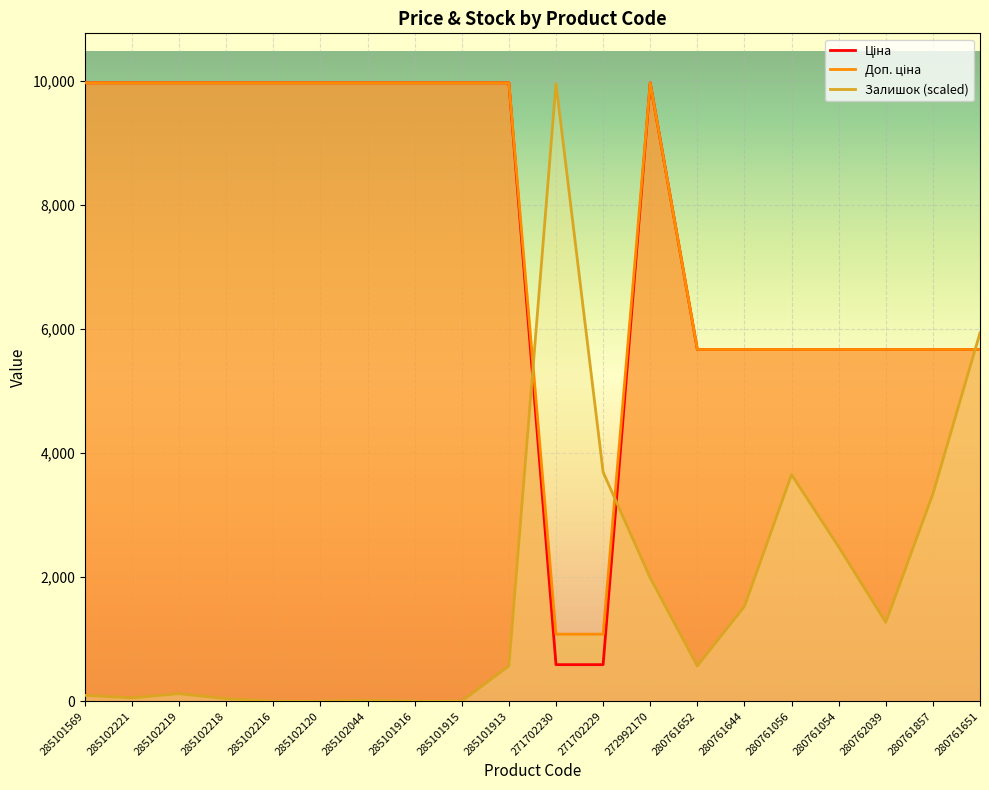

After their last crossing, which series has the higher values: Залишок or Доп. ціна?

Залишок